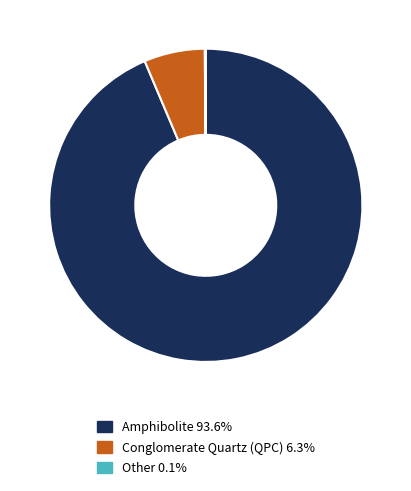

Do Amphibolite 93.6% and Conglomerate Quartz (QPC) 6.3% together represent more than half of the pie?

Yes